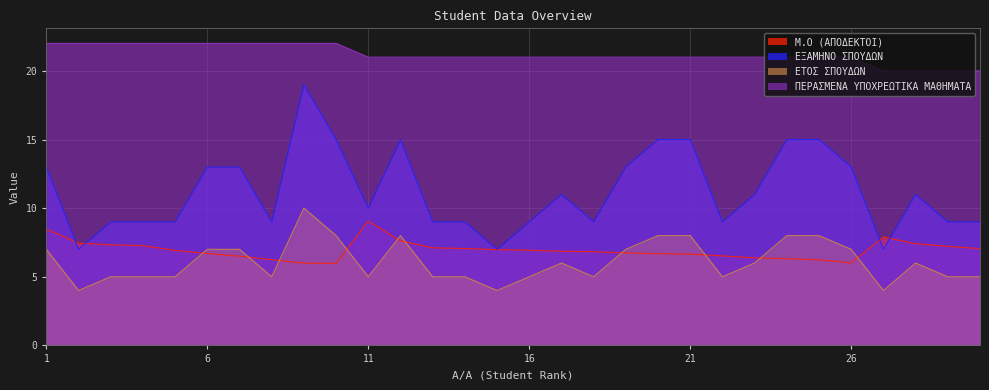

True or false: ΕΤΟΣ ΣΠΟΥΔΩΝ and ΠΕΡΑΣΜΕΝΑ ΥΠΟΧΡΕΩΤΙΚΑ ΜΑΘΗΜΑΤΑ cross at least once.

False